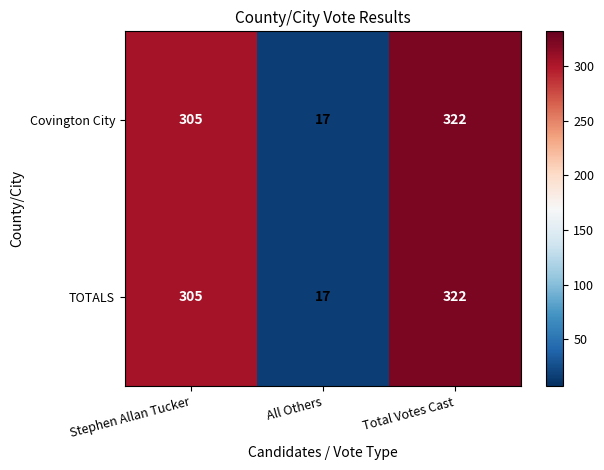

The value of Covington City at All Others is 23. True or false?

False